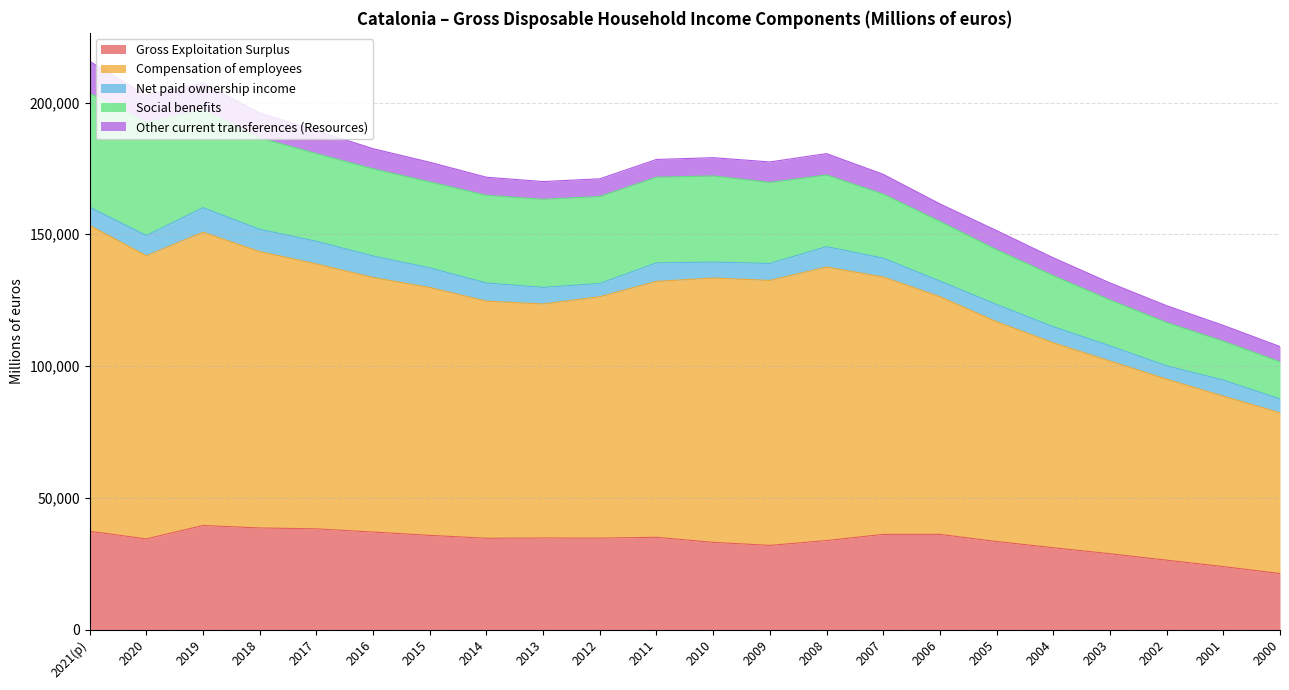

True or false: Compensation of employees and Social benefits intersect in this chart.

False